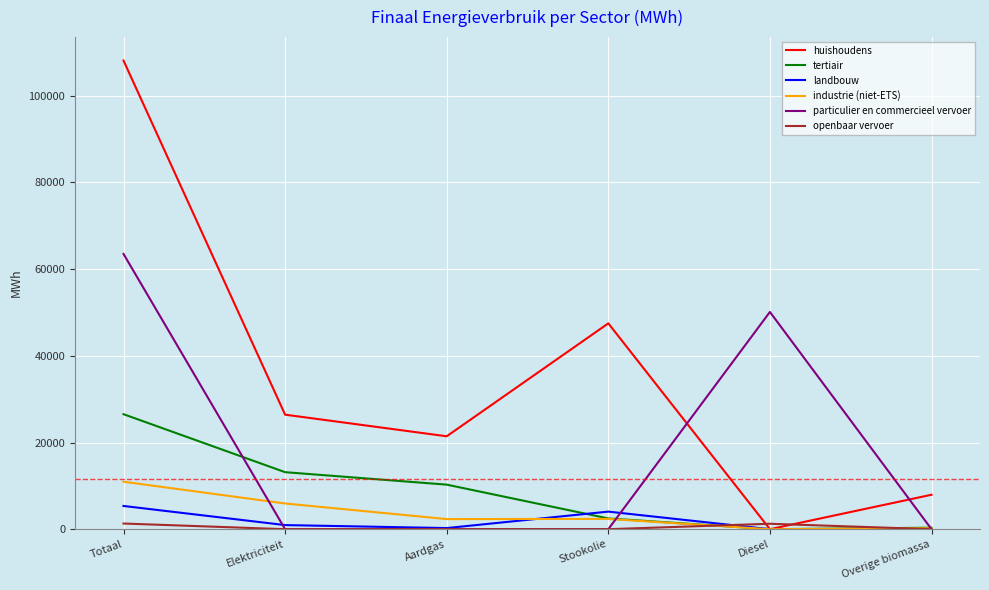

Which label corresponds to the largest value in the chart?

Totaal